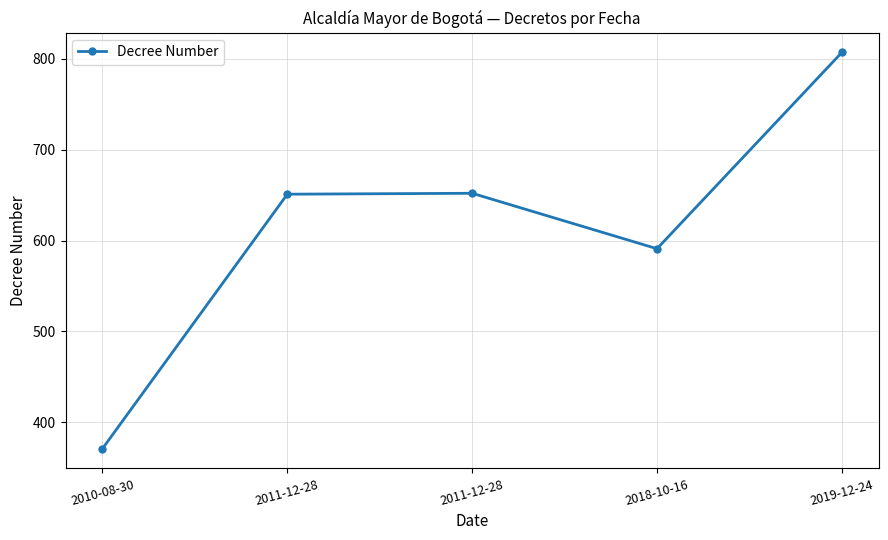

Which has a higher value, 2018-10-16 or 2019-12-24?

2019-12-24